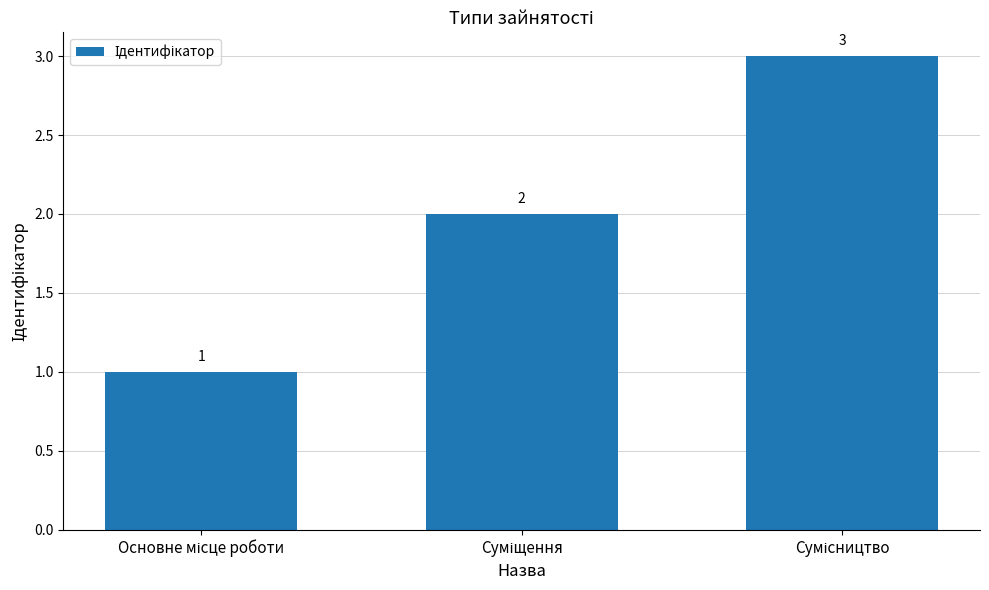

How many values are between 1 and 3?

3